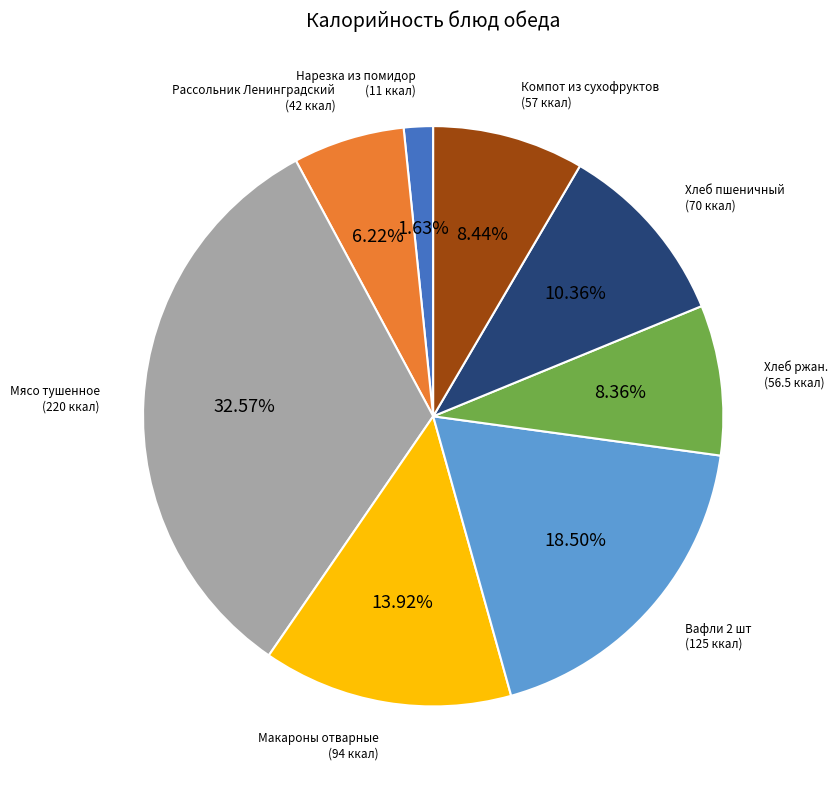

Is there any slice that represents more than half of the pie?

No